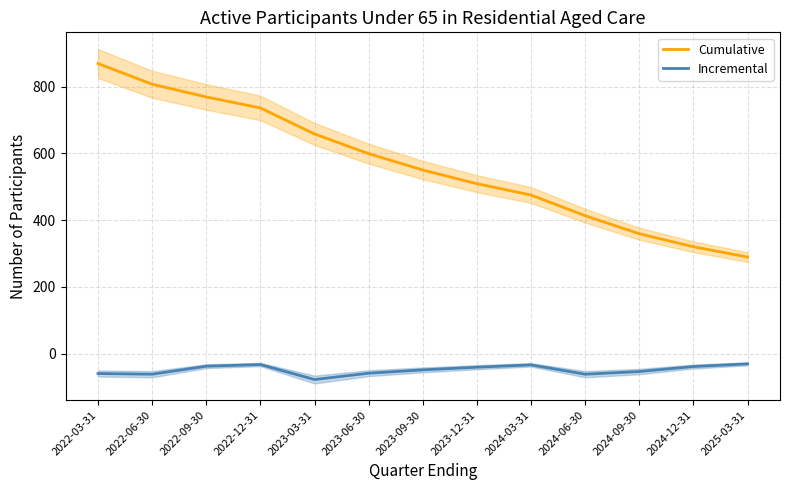

True or false: Cumulative has a value of 947 at 2023-09-30.

False